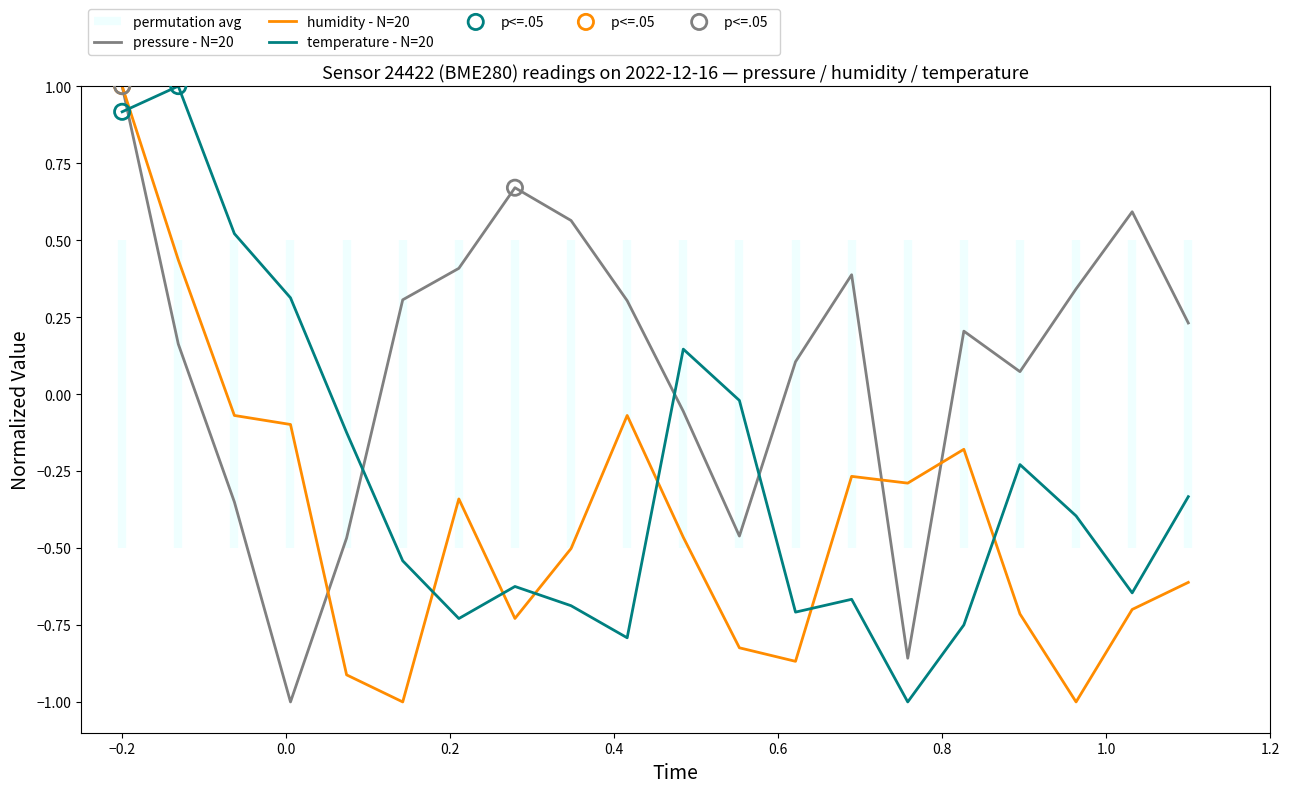

Which series reaches the minimum Y coordinate?

pressure